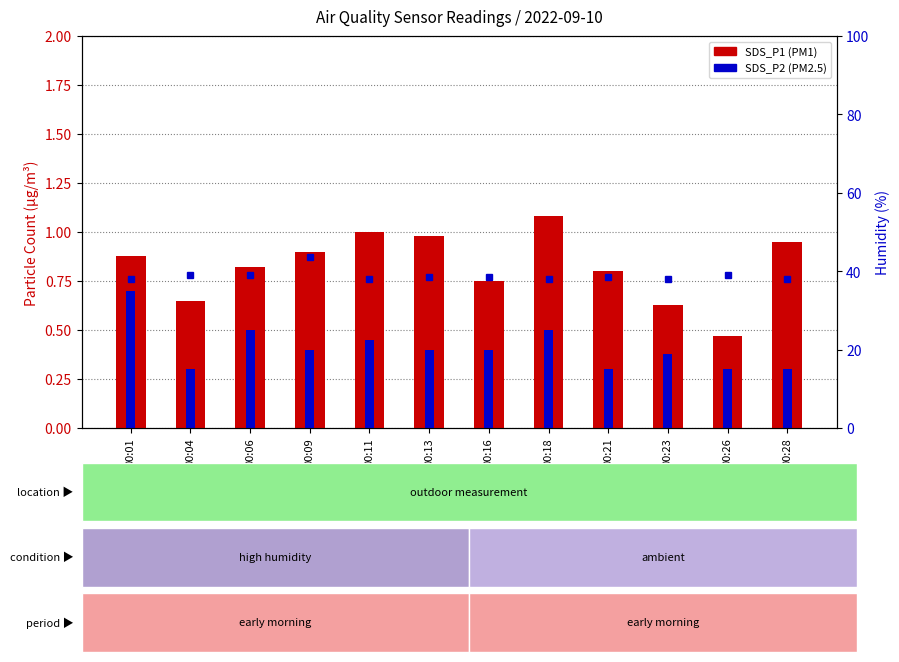

What is the smallest value displayed?

0.3